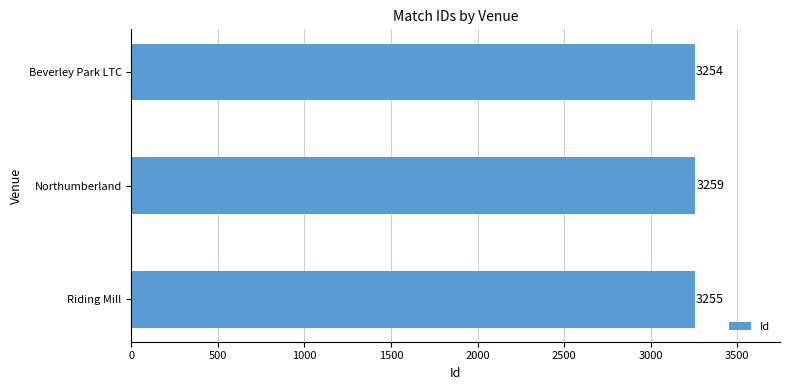

Count the values in the range 3254 to 3259.

3